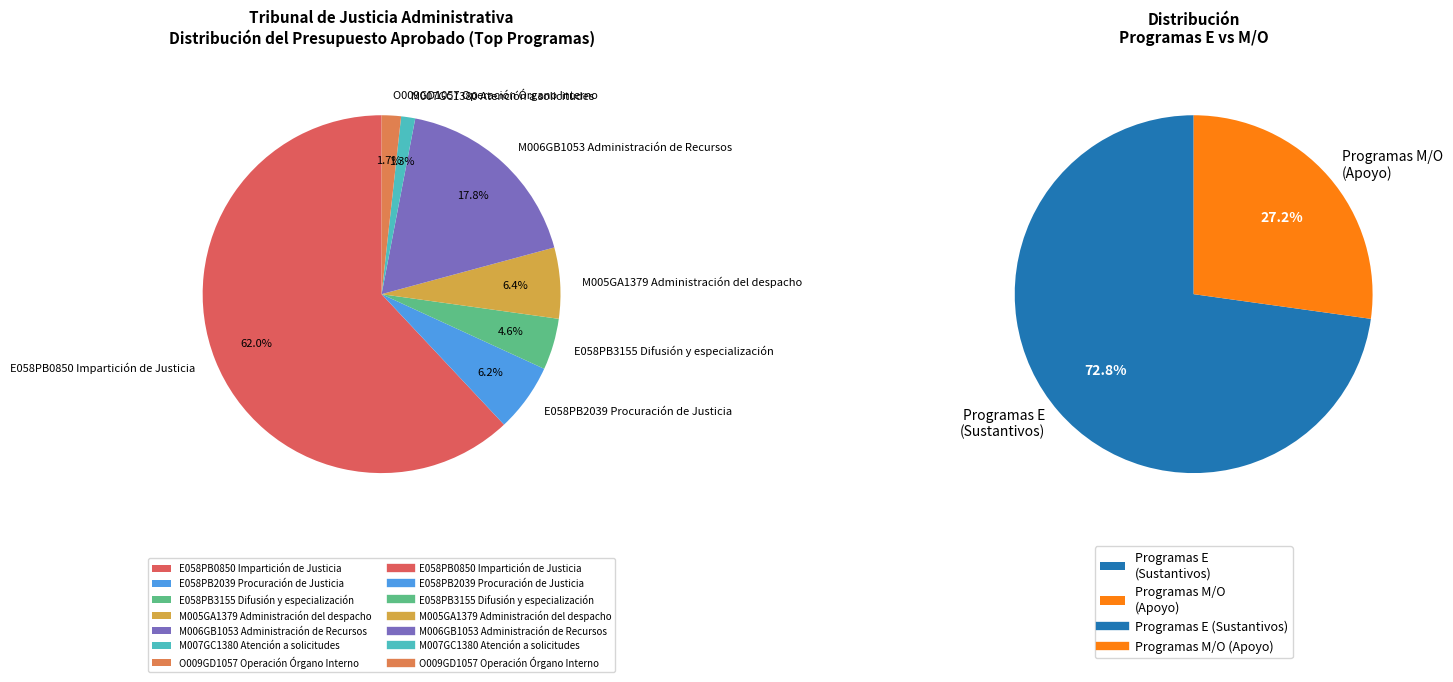

Count the number of slices in the pie.

7